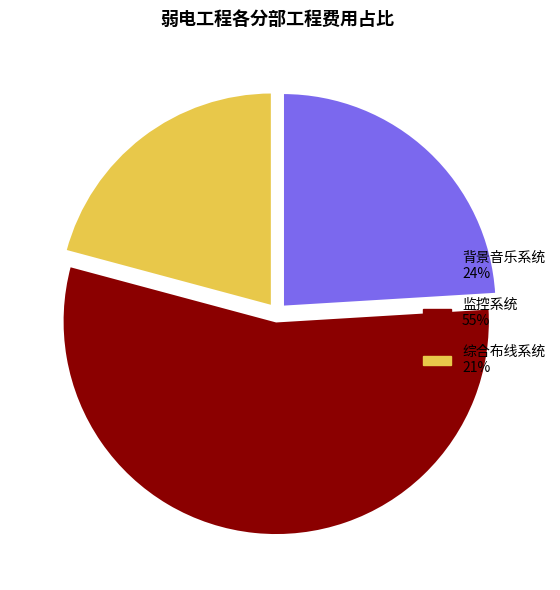

Is the sum of 监控系统 55% and 背景音乐系统 24% greater than half?

Yes